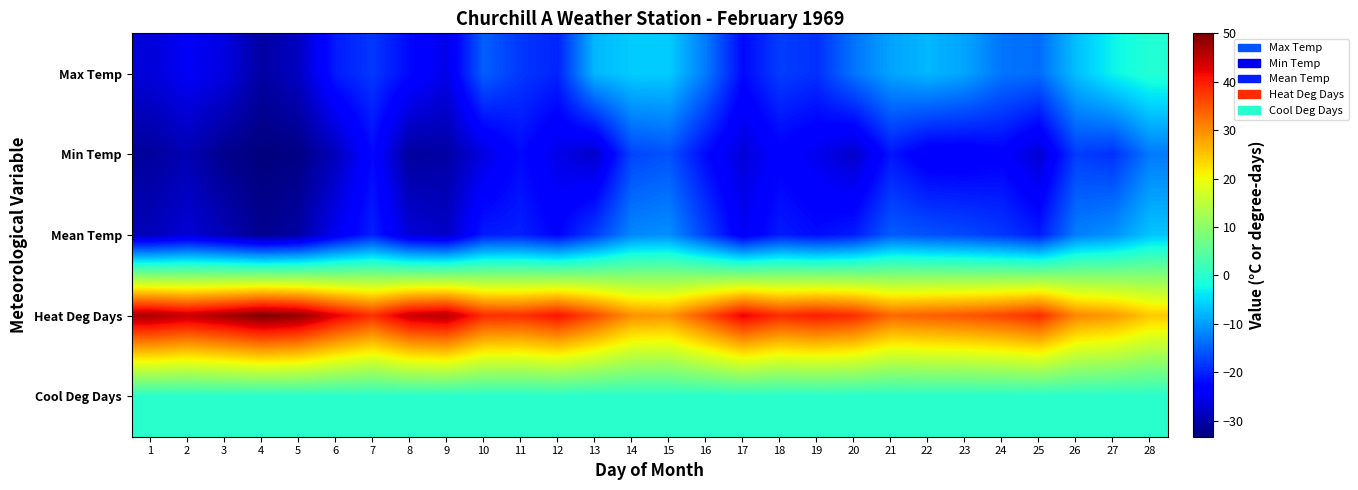

What is the difference between the highest and lowest values at 9?

76.7